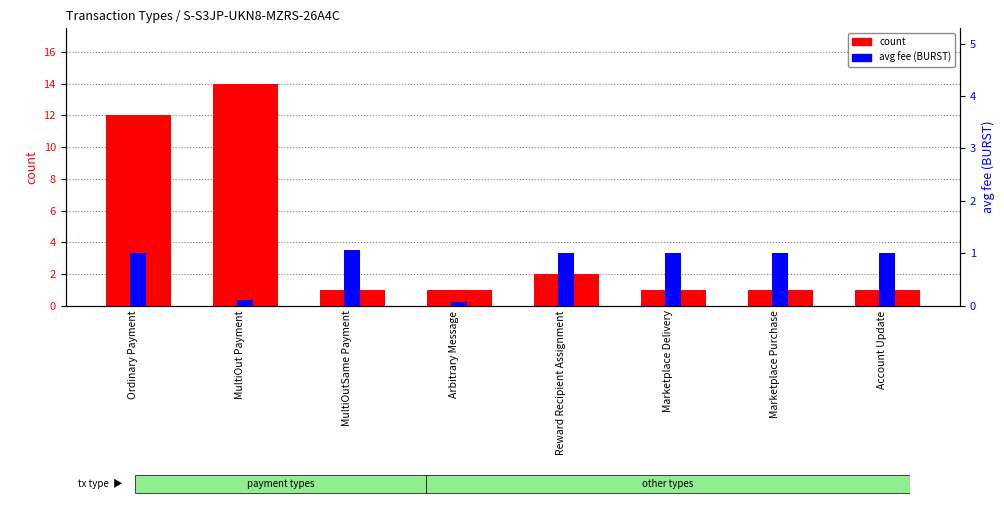

How many data points does each series have?

8